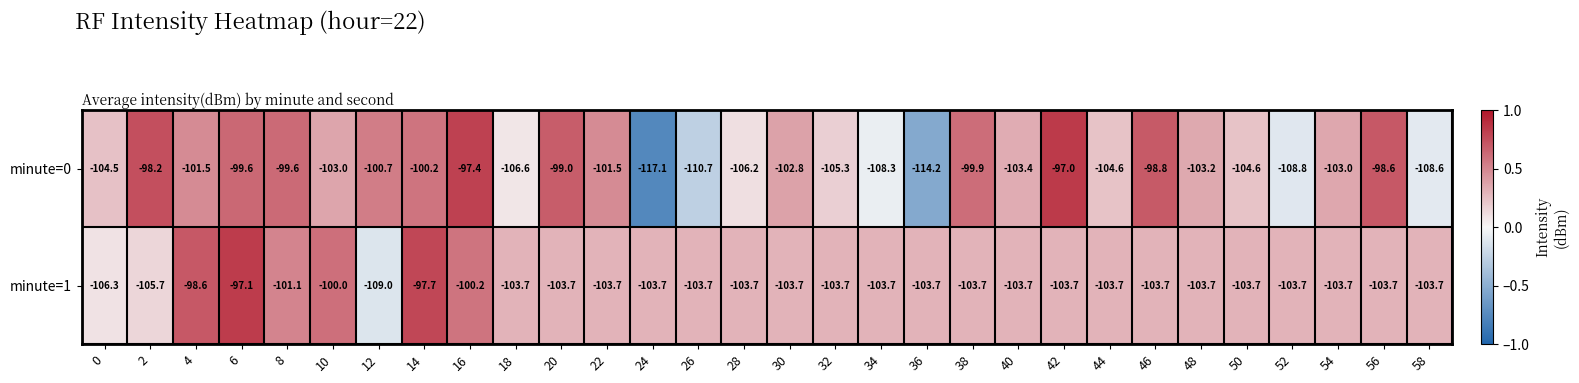

How many categories are shown in the chart?

30